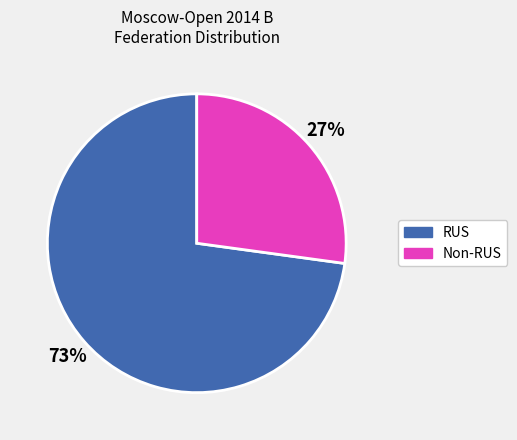

Does any single category account for the majority?

Yes